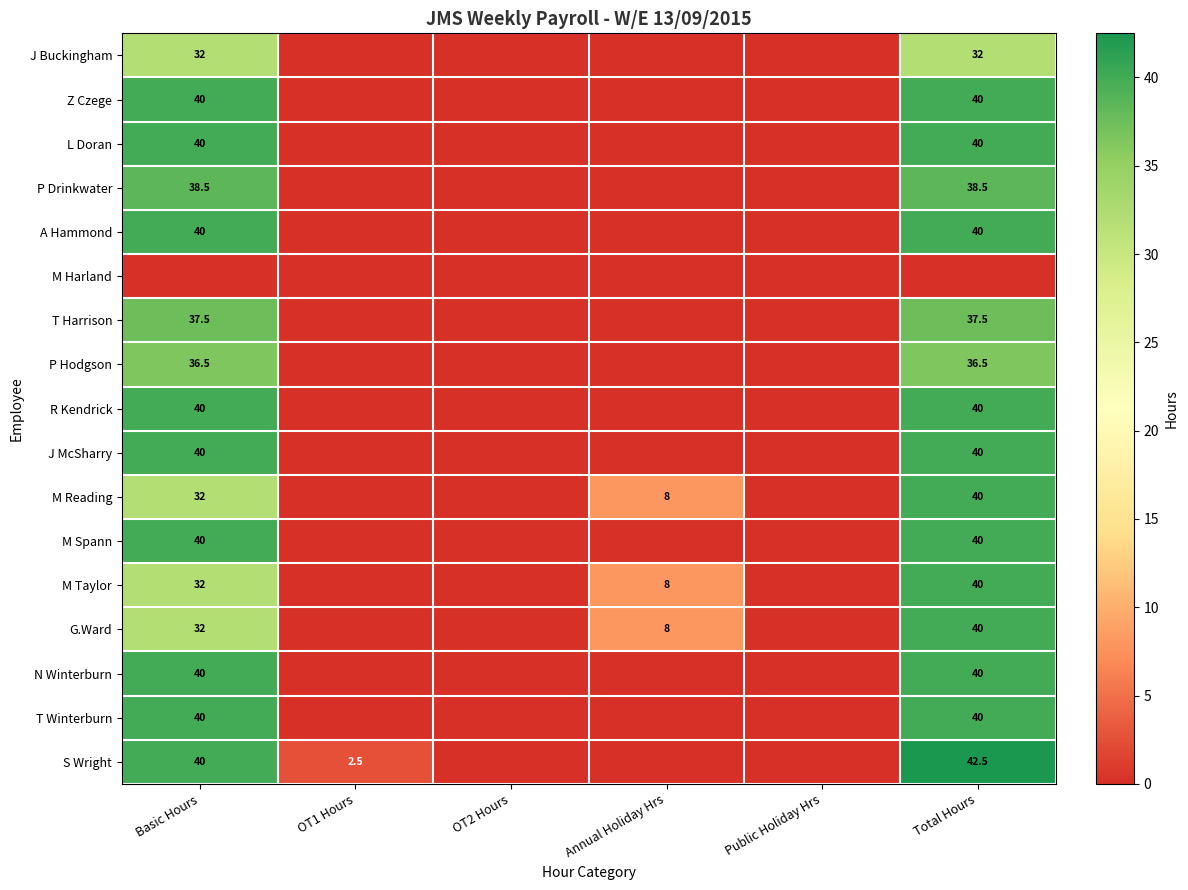

True or false: T Winterburn has a value of 40.0 at Basic Hours.

True